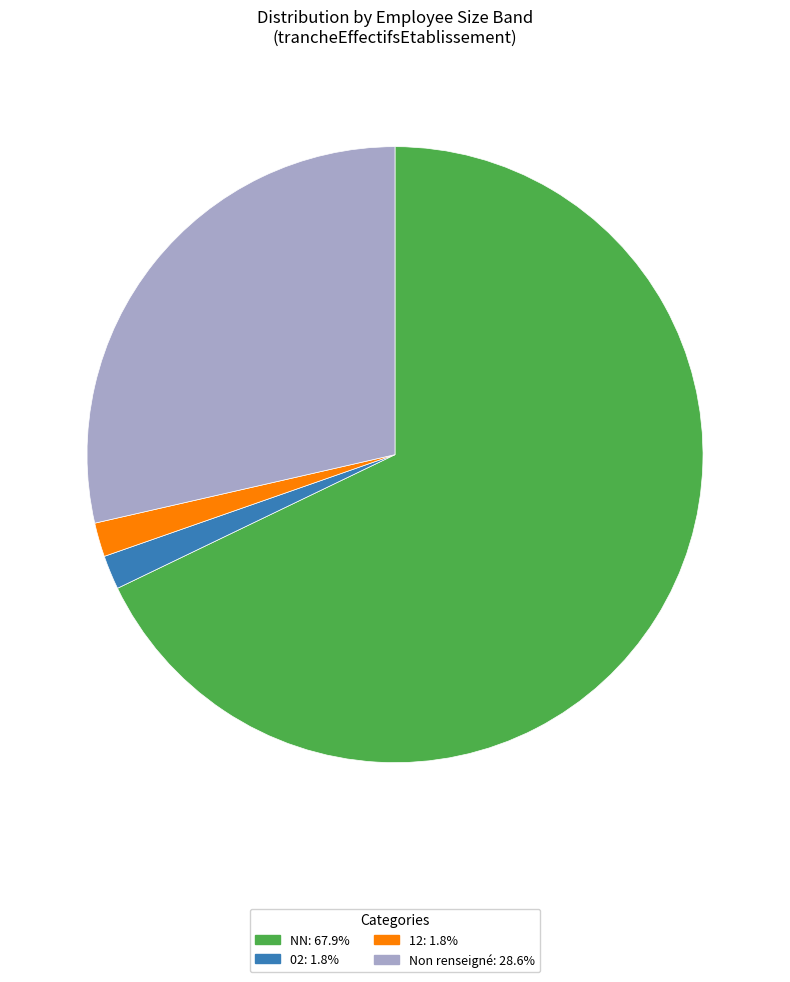

Is there a majority slice in this chart?

Yes